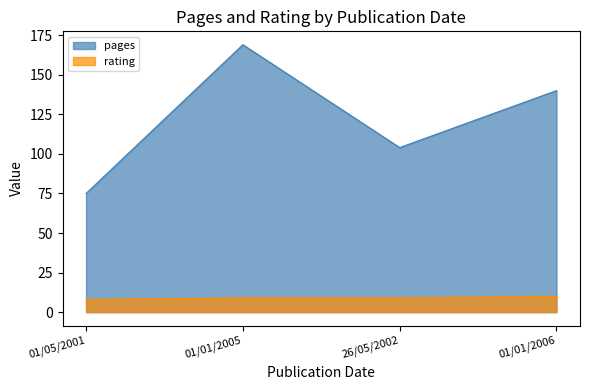

What is the sum of the rating values at 01/01/2005 and 26/05/2002?

18